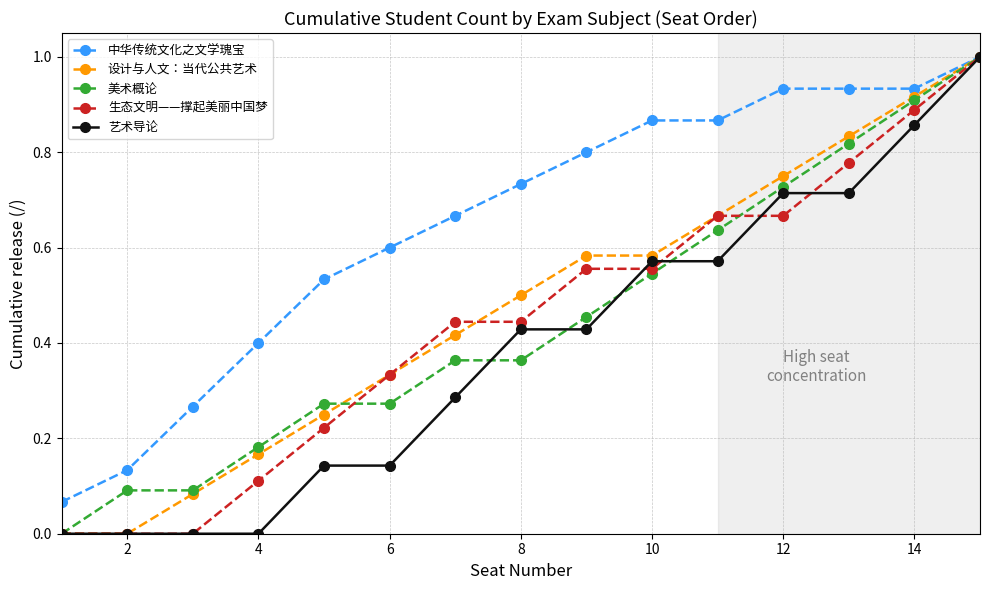

What is the maximum value shown in the chart?

1.0